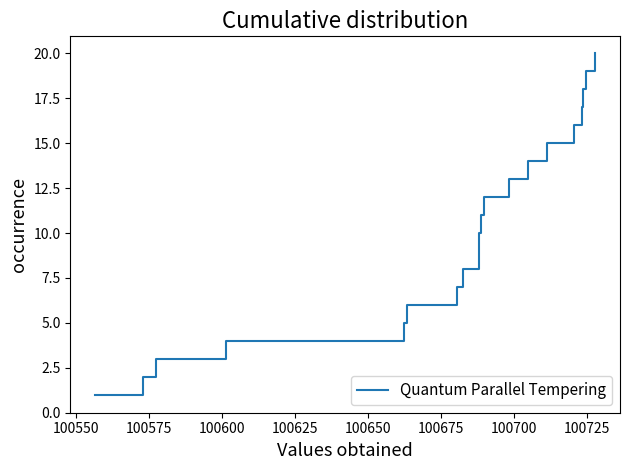

True or false: the data has more than 2 interior local peaks.

False